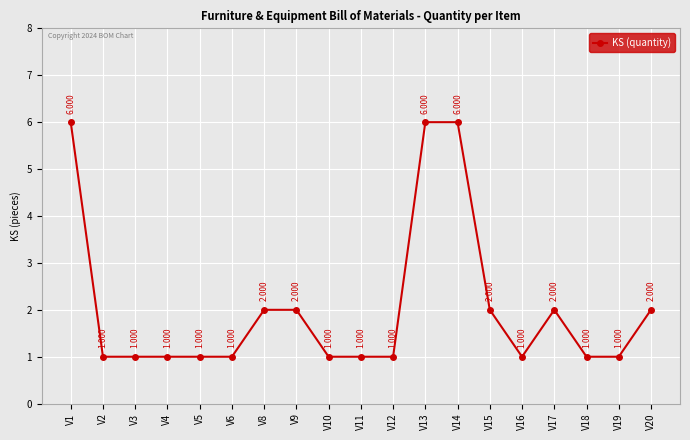

What is the value of the 14th point from the left?

2